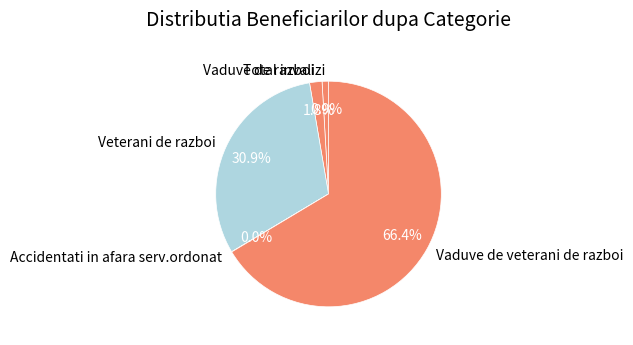

What percentage do Vaduve de veterani de razboi and Total invalizi together represent?

67.3%